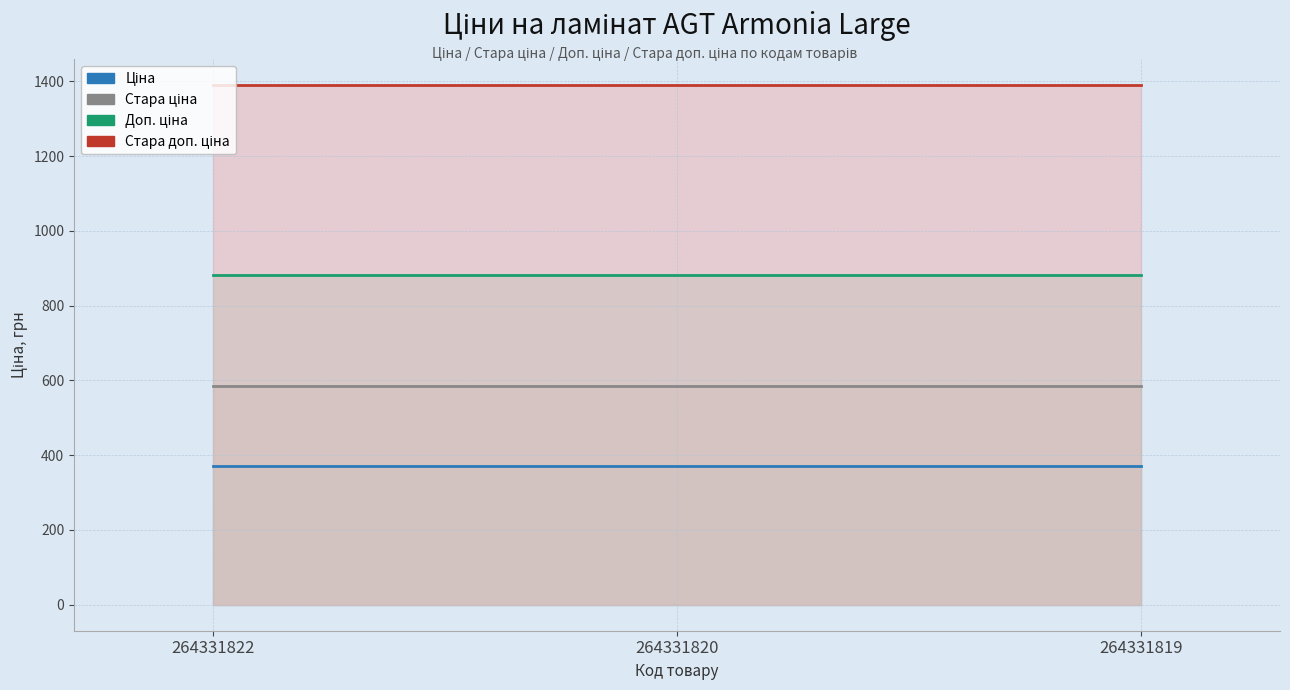

Between 264331820 and 264331819, which is larger?

264331820